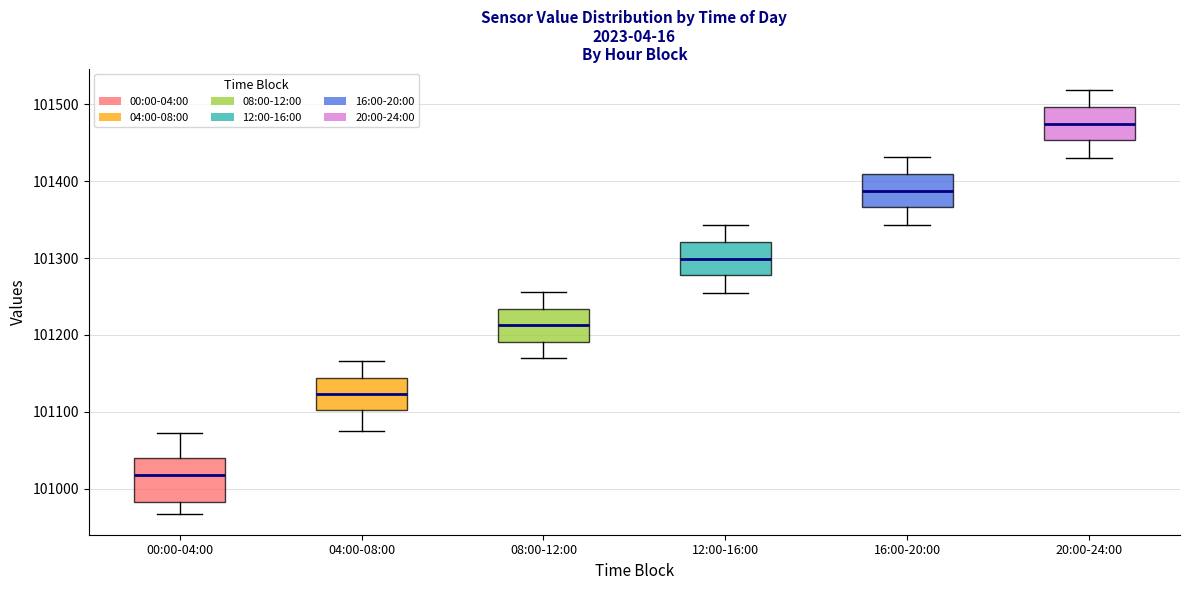

Comparing the boxes themselves (not the whiskers), which one is the tallest?

00:00-04:00